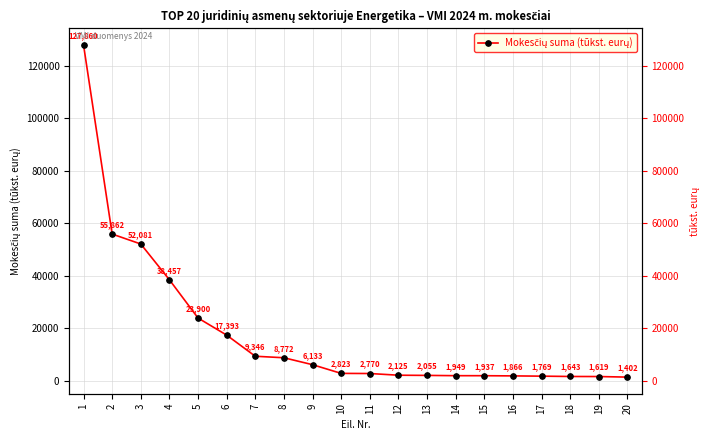

Count the number of categories in the chart.

20